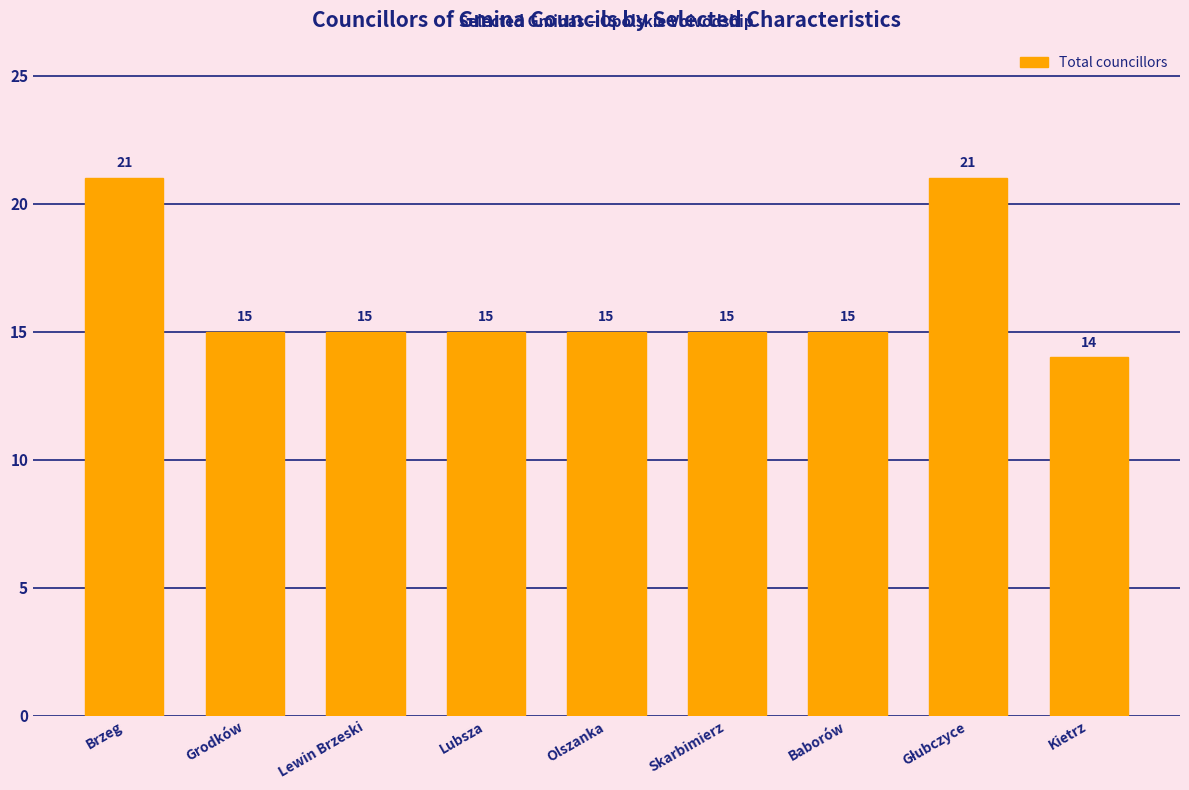

Approximately how many times larger is the value at Lubsza compared to Lewin Brzeski?

1.0